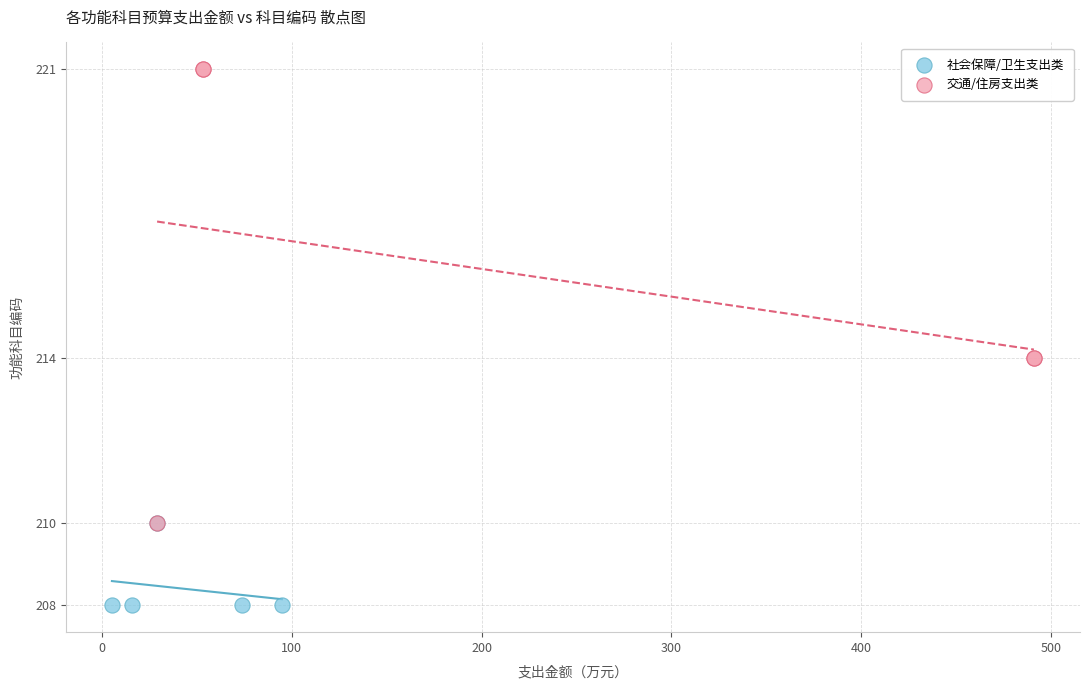

Which series reaches the maximum Y coordinate?

交通/住房支出类